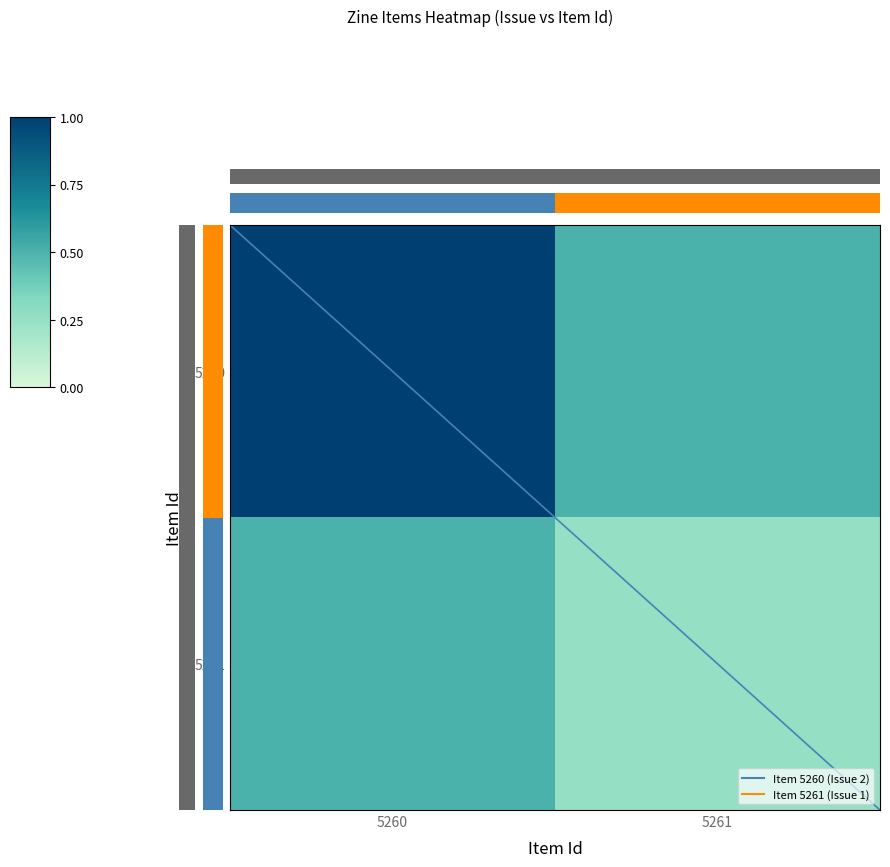

Is it true that 5260 equals 1.5 at 5260?

False